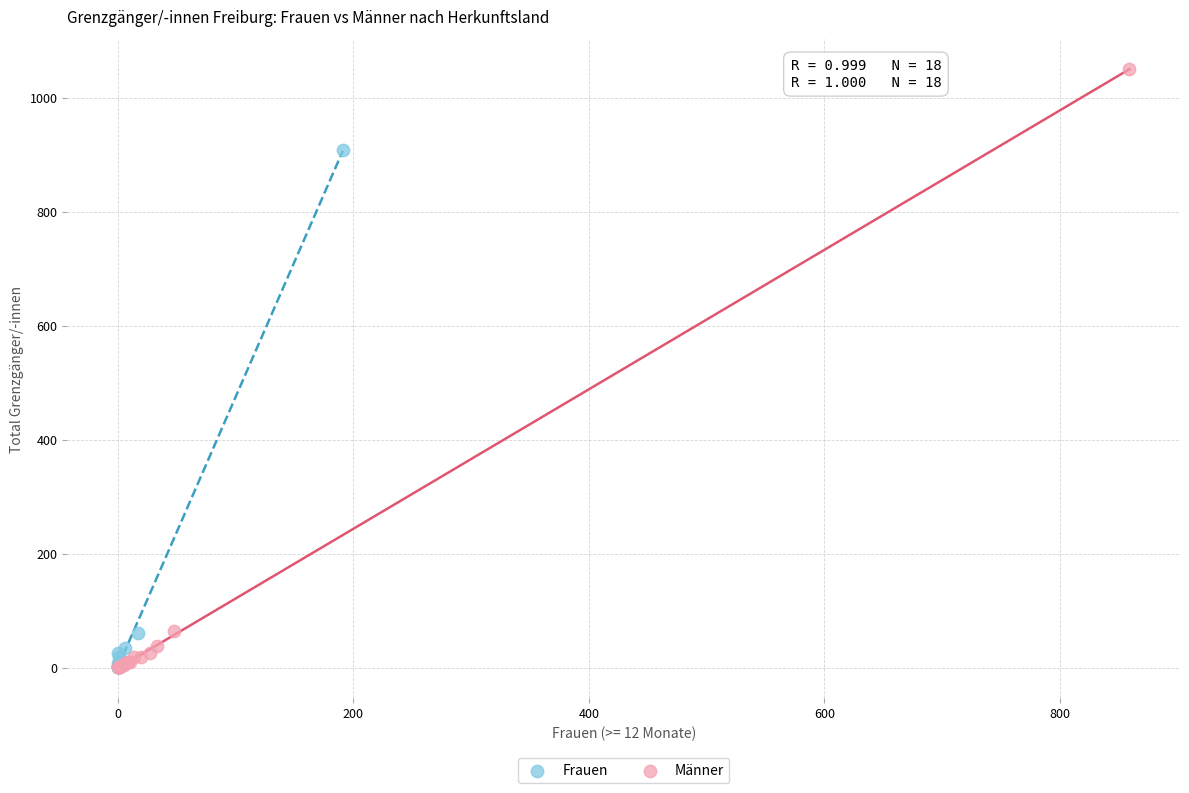

Which series has the widest spread of Y values?

Männer